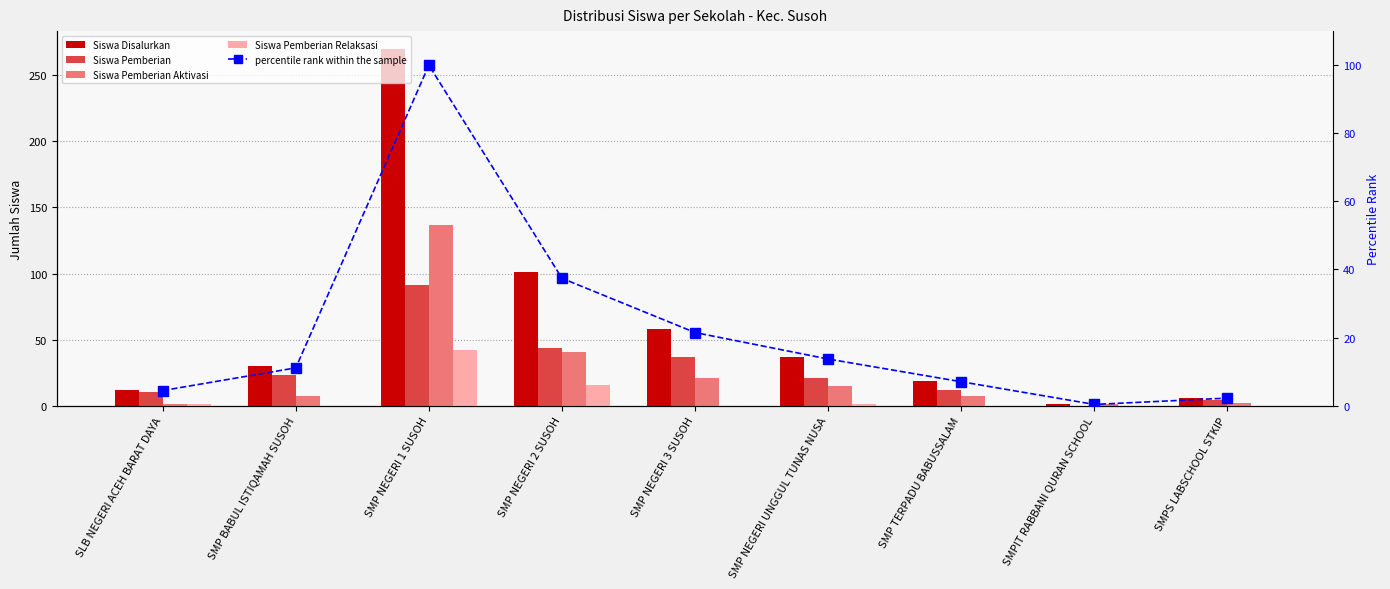

Between SMP BABUL ISTIQAMAH SUSOH and SMPIT RABBANI QURAN SCHOOL, which series saw the biggest shift?

Siswa Disalurkan